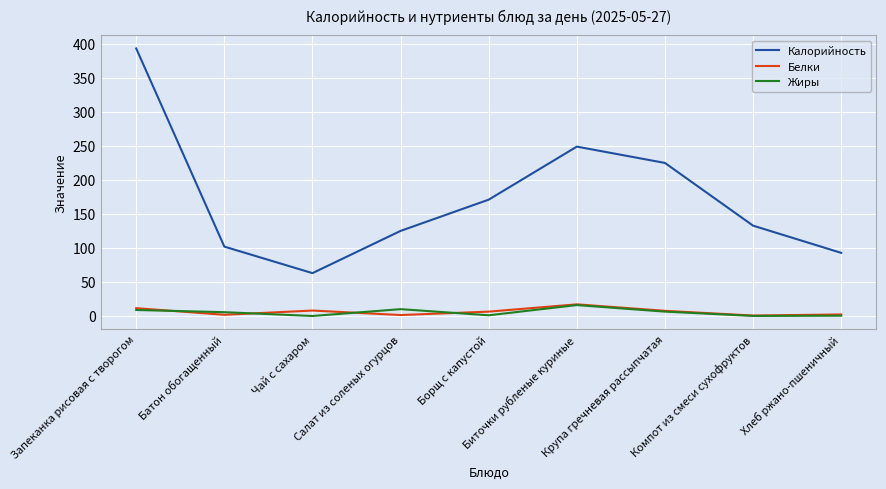

True or false: Белки and Калорийность cross at least once.

False